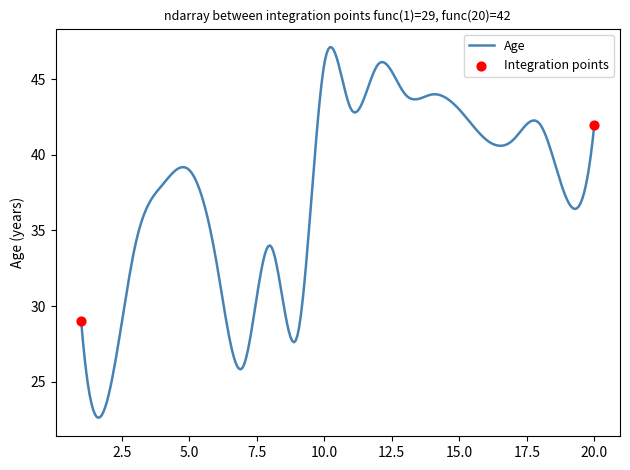

What is the minimum value shown in the chart?

22.6